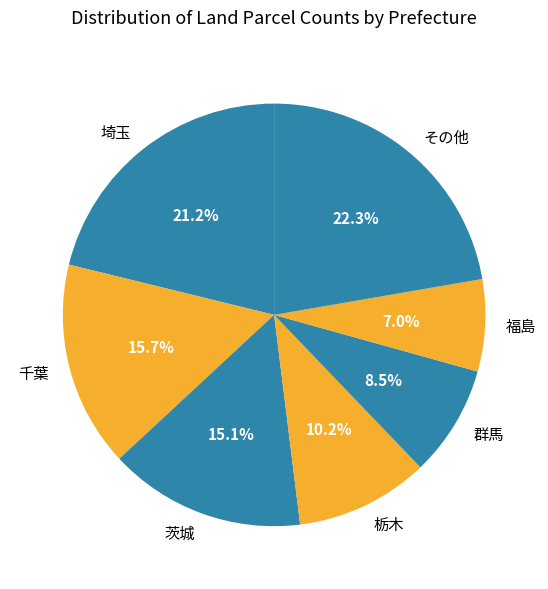

Combined, what portion of the pie is 栃木 and 福島?

17.2%